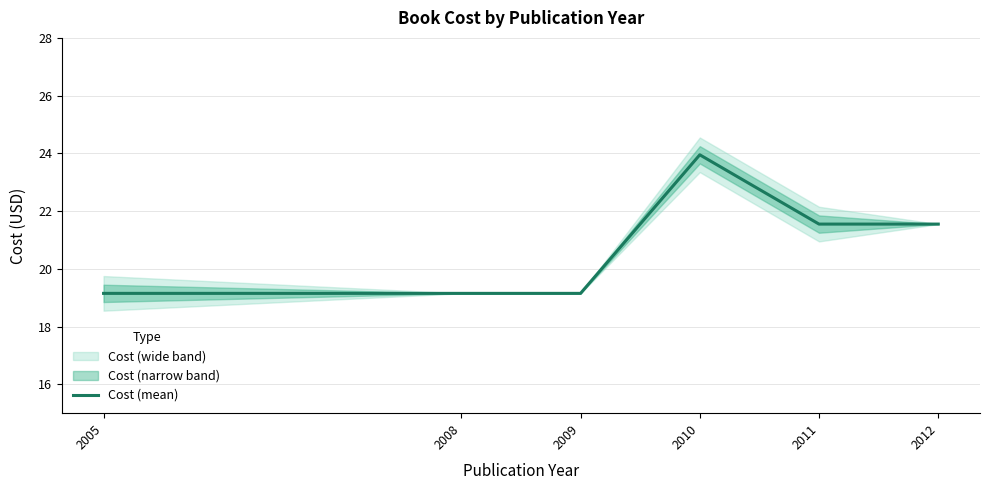

How many points are higher than both their immediate neighbors (excluding endpoints)?

1